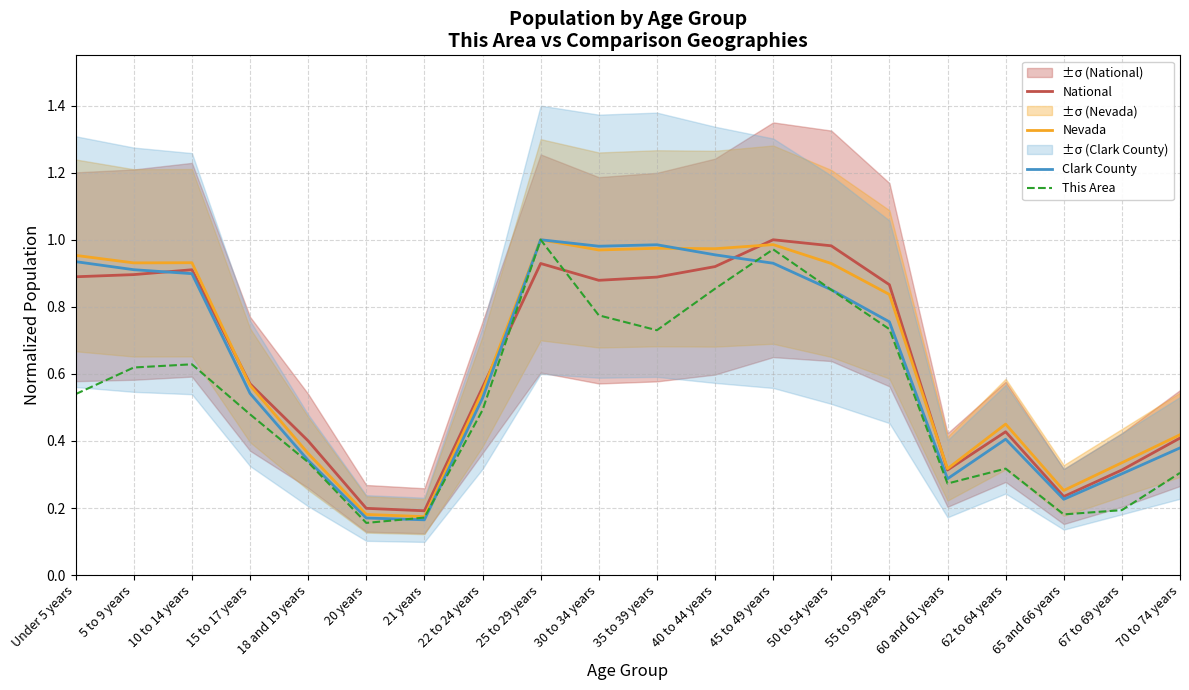

How many interior local valleys does the National series have?

4